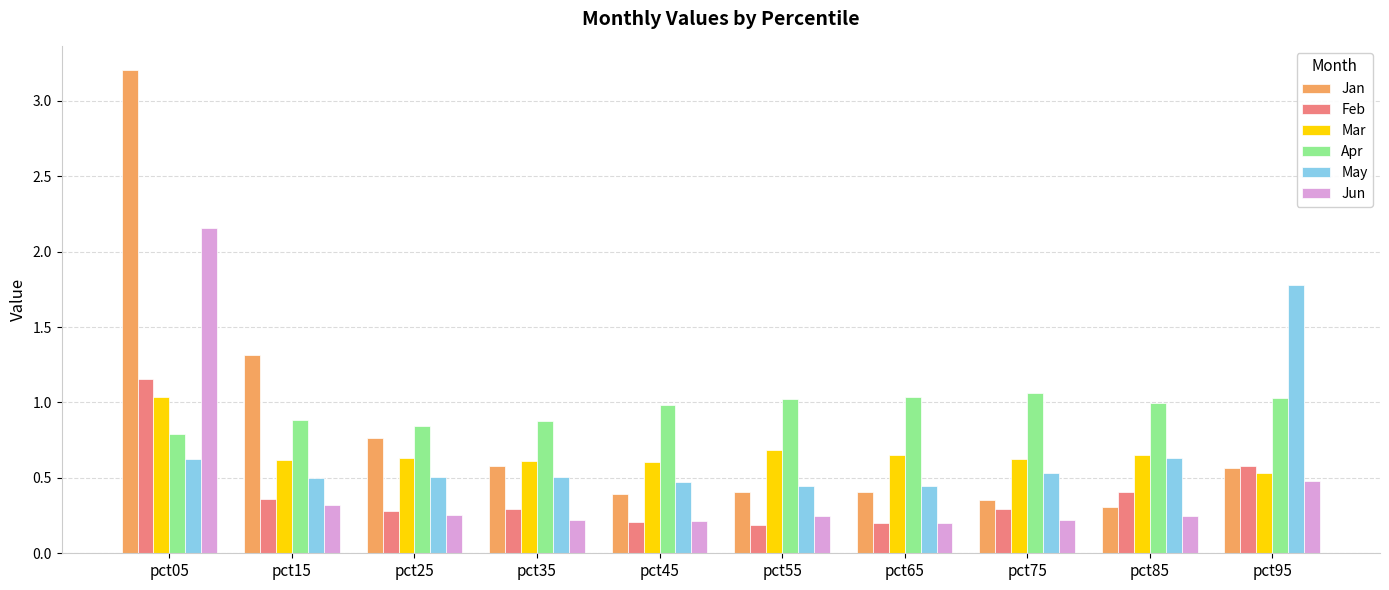

Does the chart contain any negative values?

No